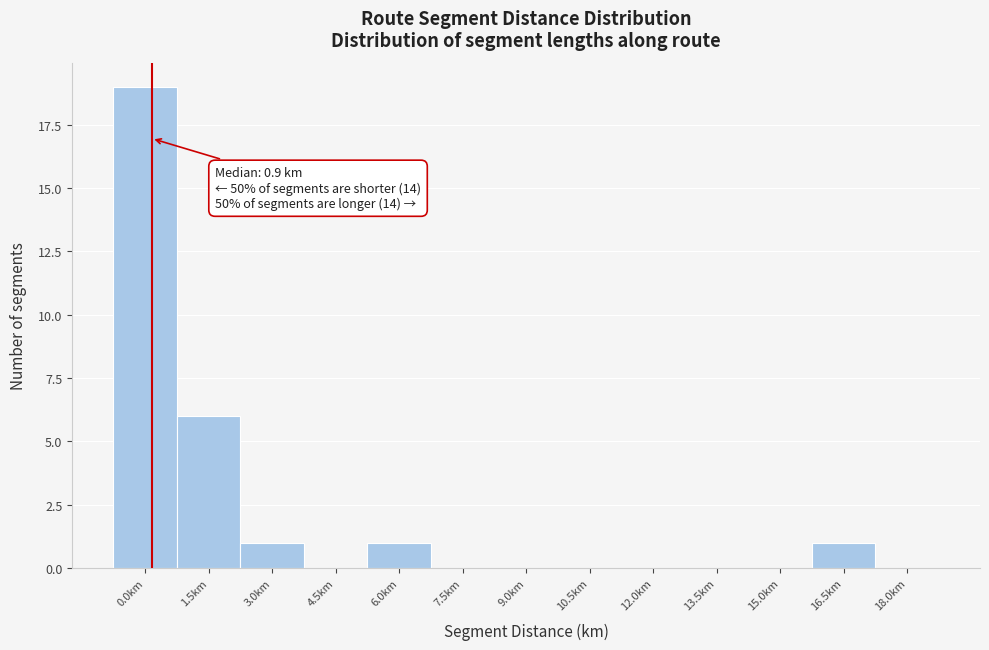

Reading right to left, list all the values displayed in this chart.

18.0km=0	16.5km=1	15.0km=0	13.5km=0	12.0km=0	10.5km=0	9.0km=0	7.5km=0	6.0km=1	4.5km=0	3.0km=1	1.5km=6	0.0km=19